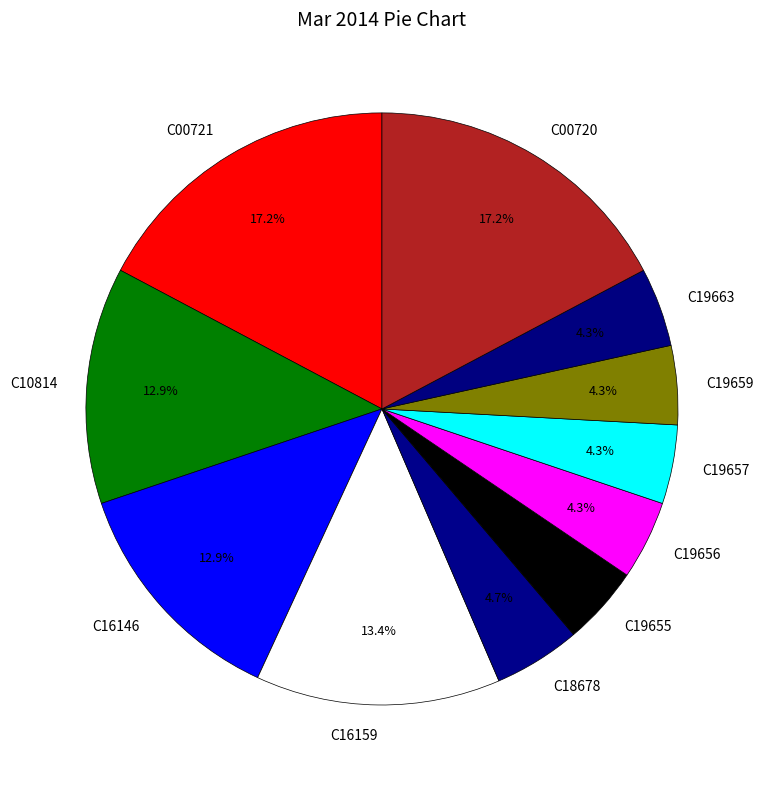

Is C00721 the majority of the pie?

No